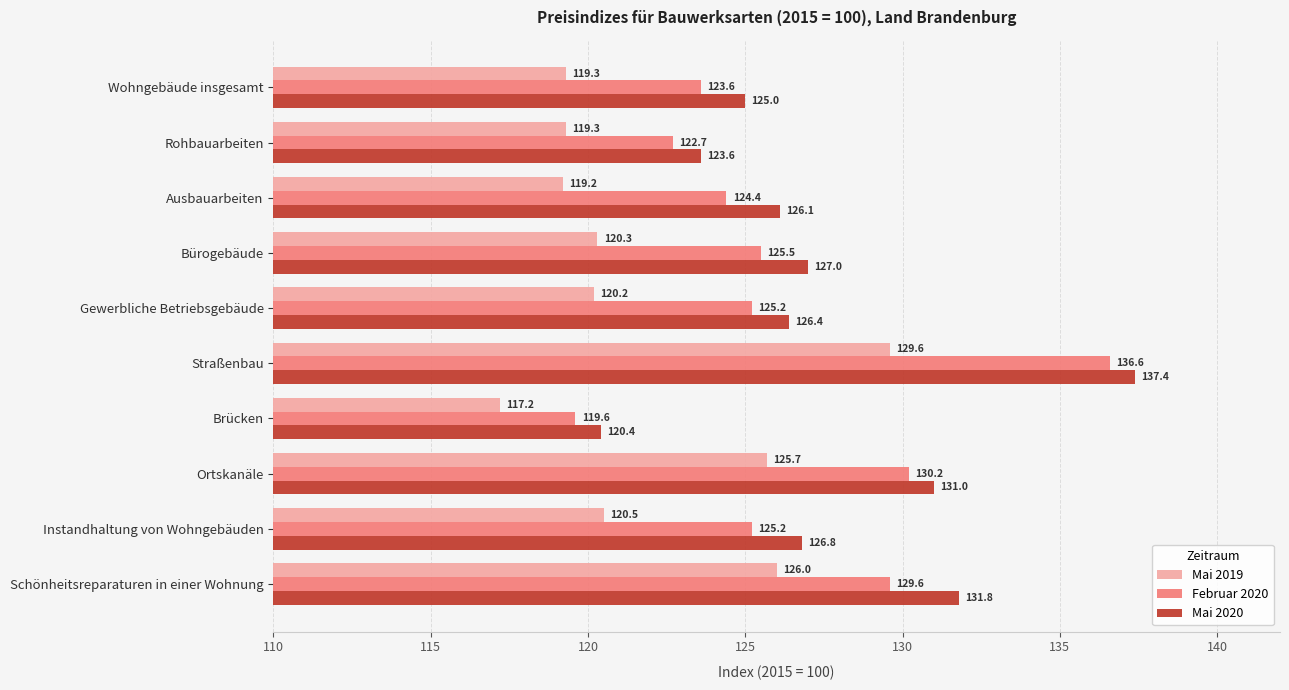

At Ausbauarbeiten, list the series in order from largest to smallest.

Mai 2020, Februar 2020, Mai 2019